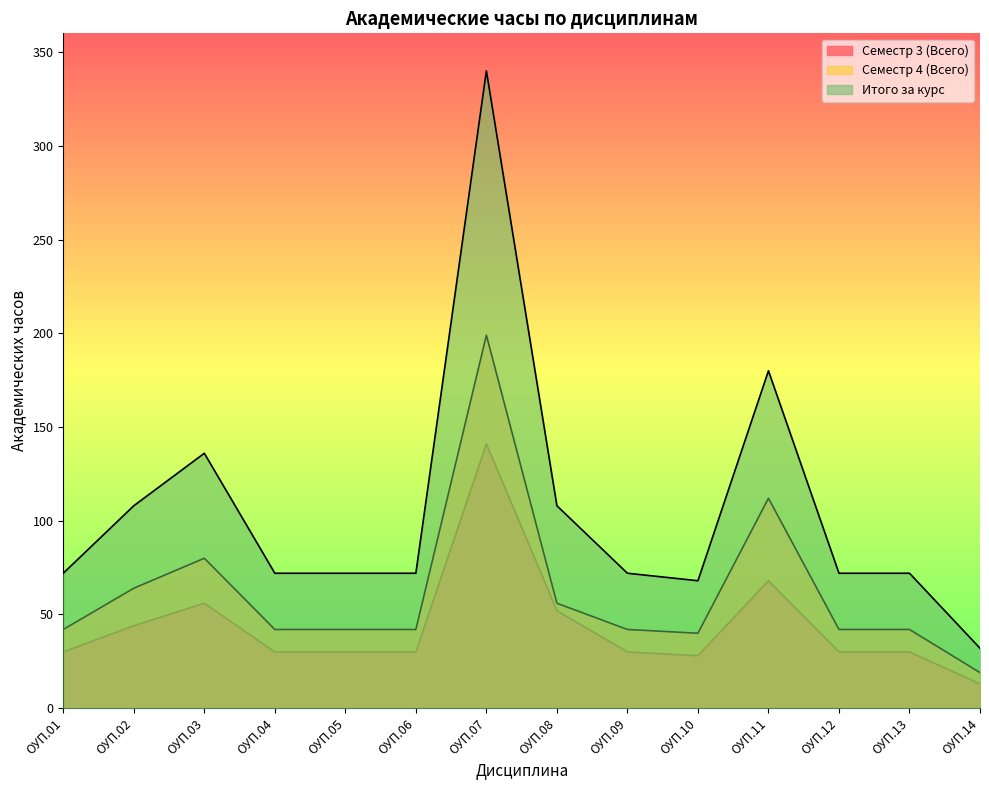

Does the chart display data point markers on the line(s)?

No